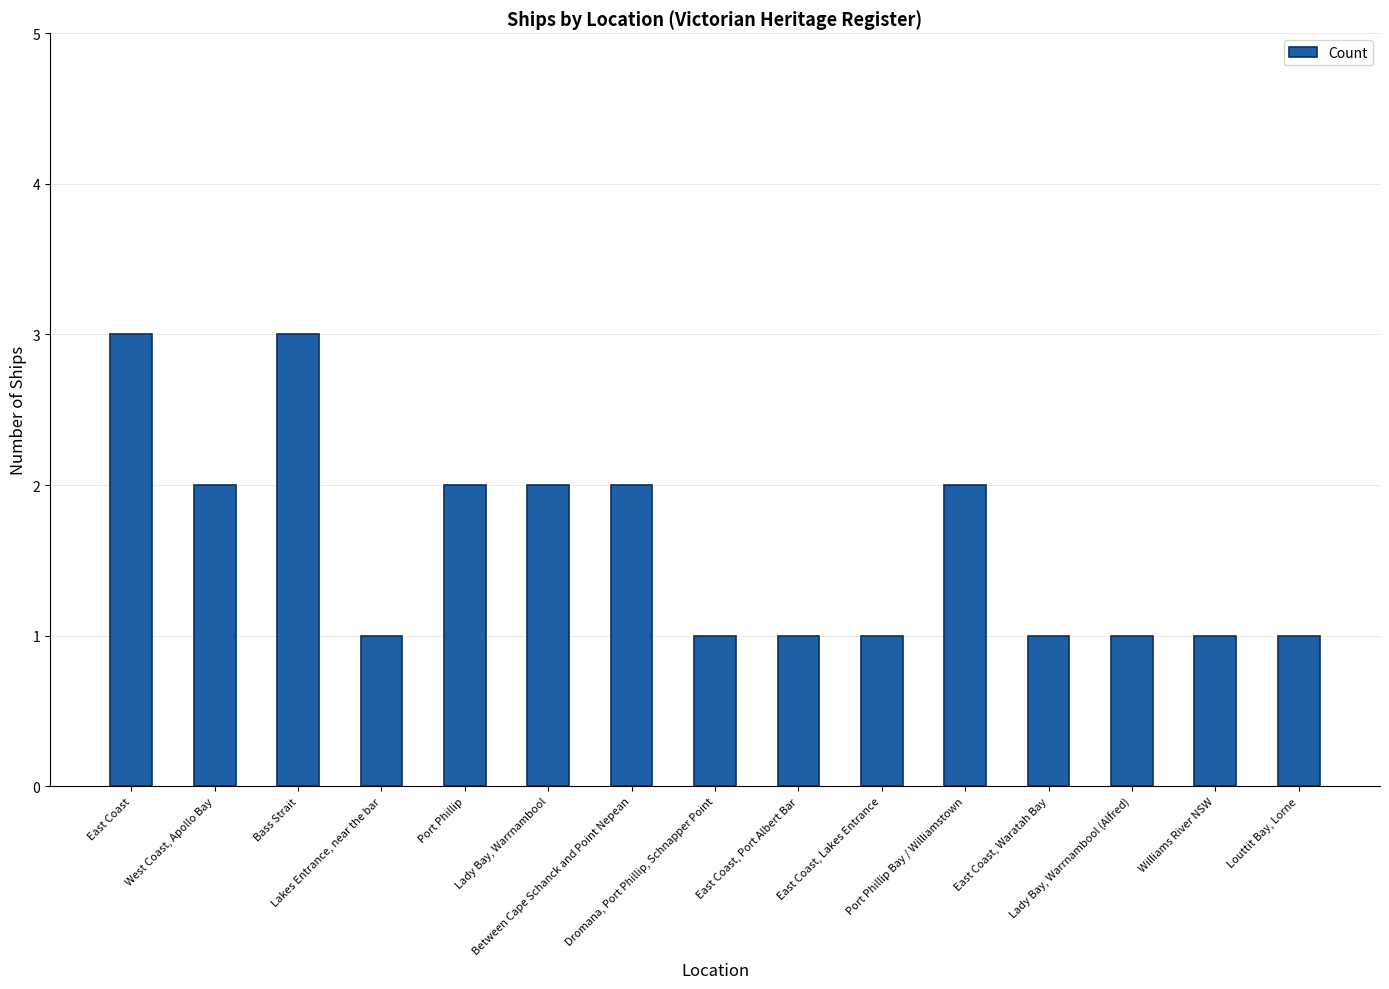

What is the change in value from Lady Bay, Warrnambool to Dromana, Port Phillip, Schnapper Point?

-1